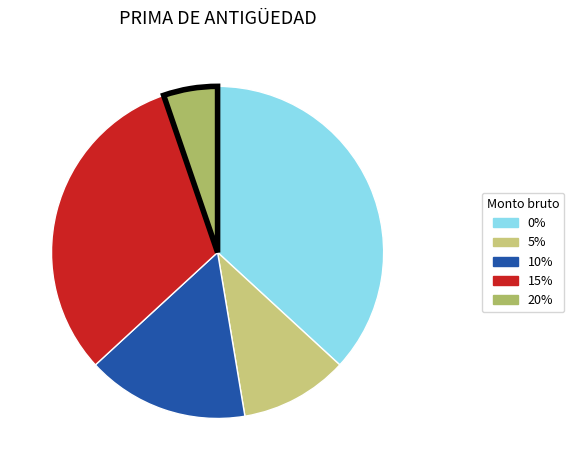

How many slices are in this pie chart?

5